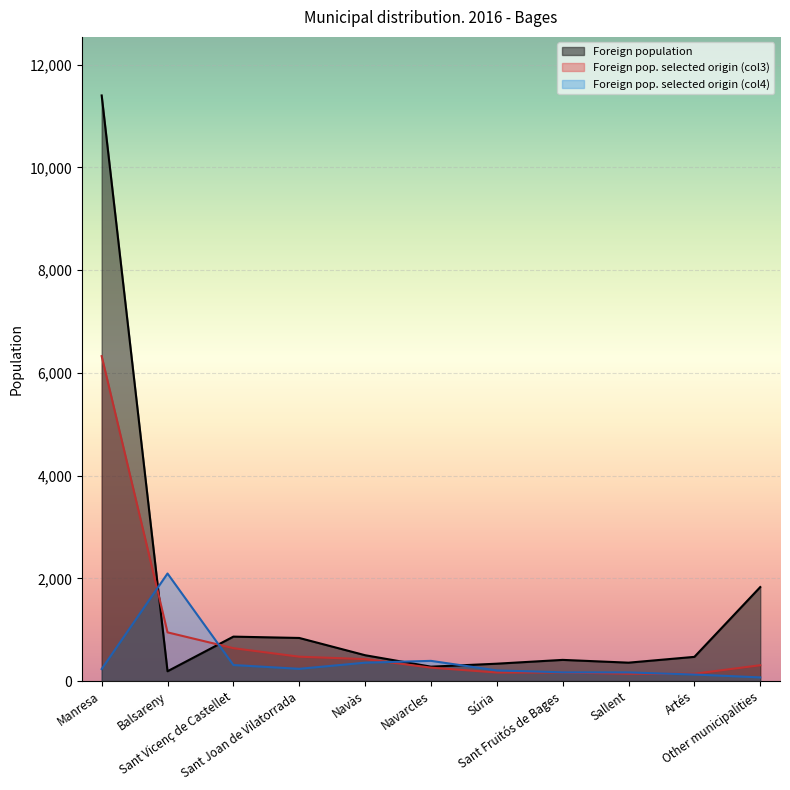

What is the value of the Foreign population point at the 4th from the left?

839